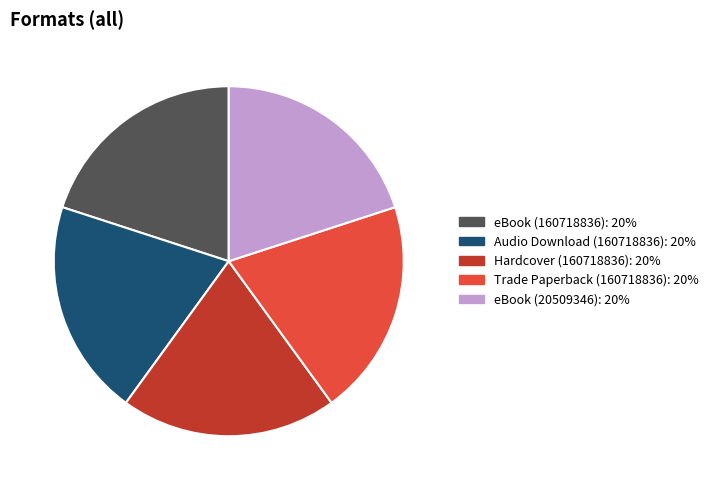

Is there any slice that represents more than half of the pie?

No